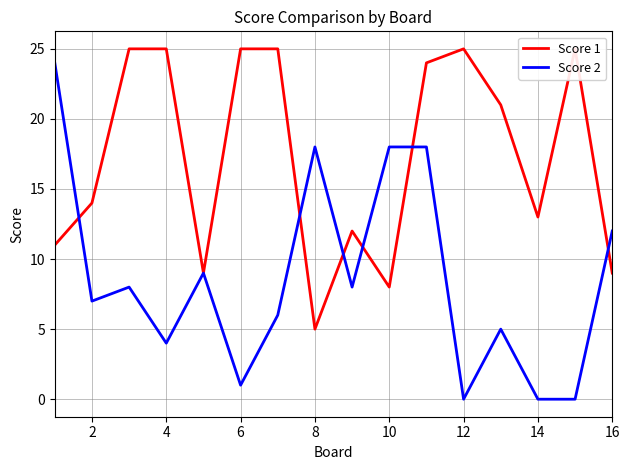

Rank the series by their average value, from lowest to highest.

Score 2, Score 1